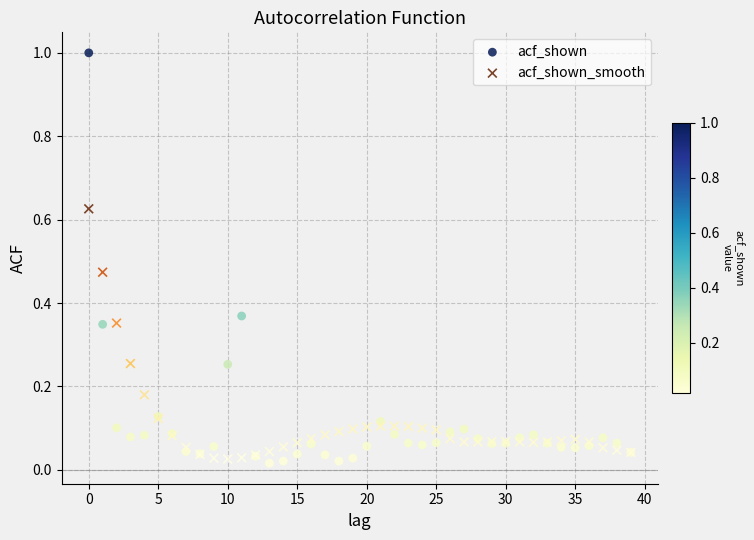

Which series has the widest spread of Y values?

acf_shown